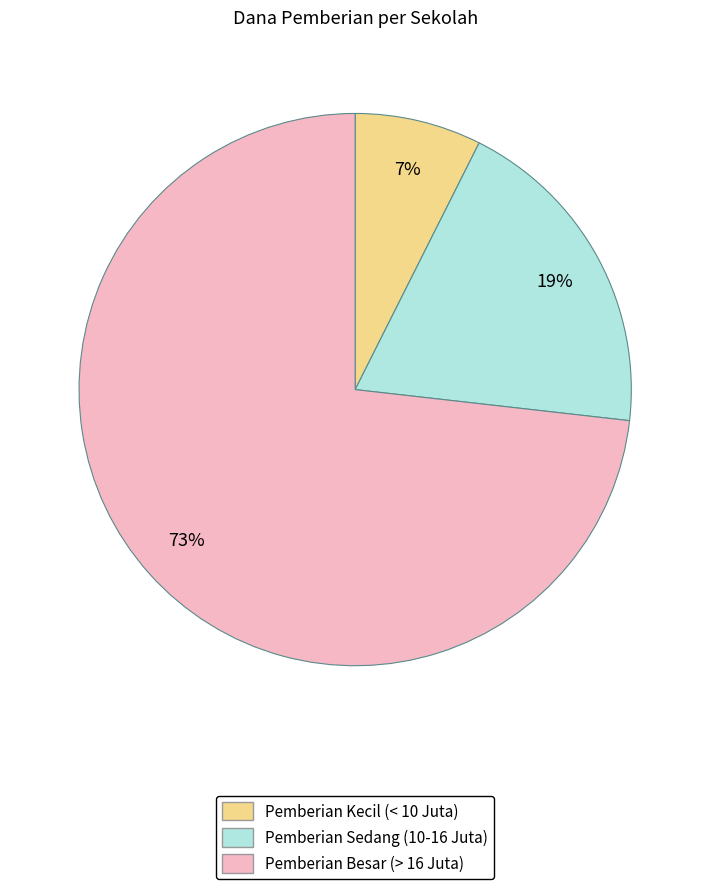

Does any single category account for the majority?

Yes